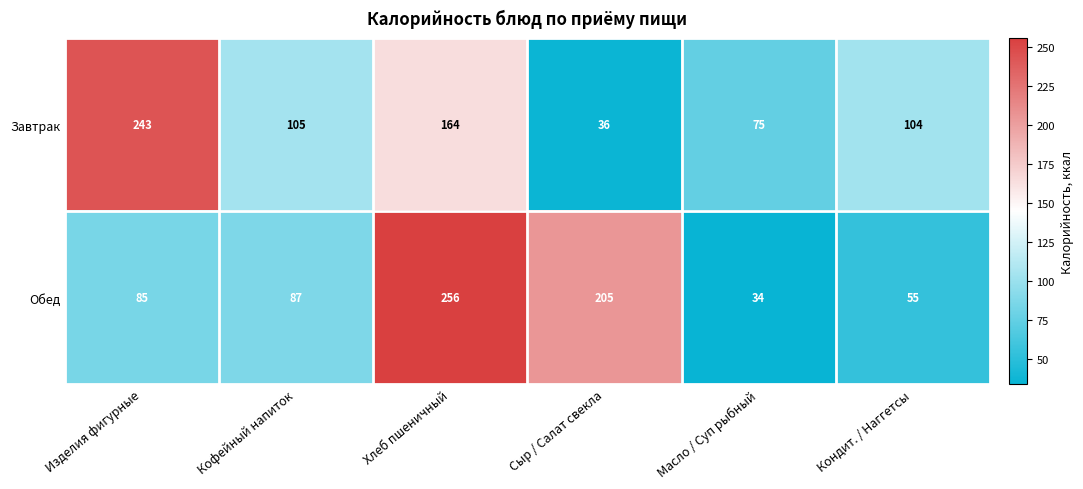

At which label is Обед closest to 145?

Кофейный напиток